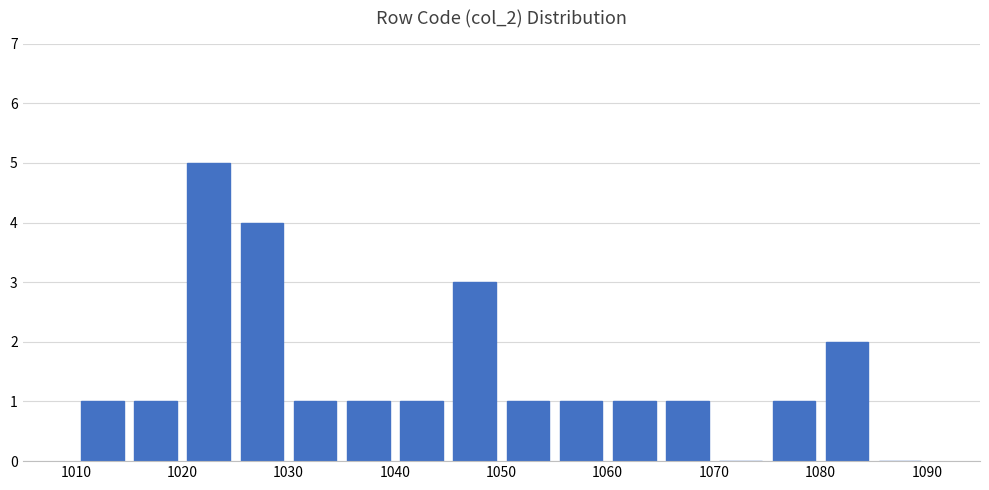

How tall is the bar that spans 1030 to 1035 on the x-axis? The values are not printed on the chart, so give them approximately, as read against the axis.

1